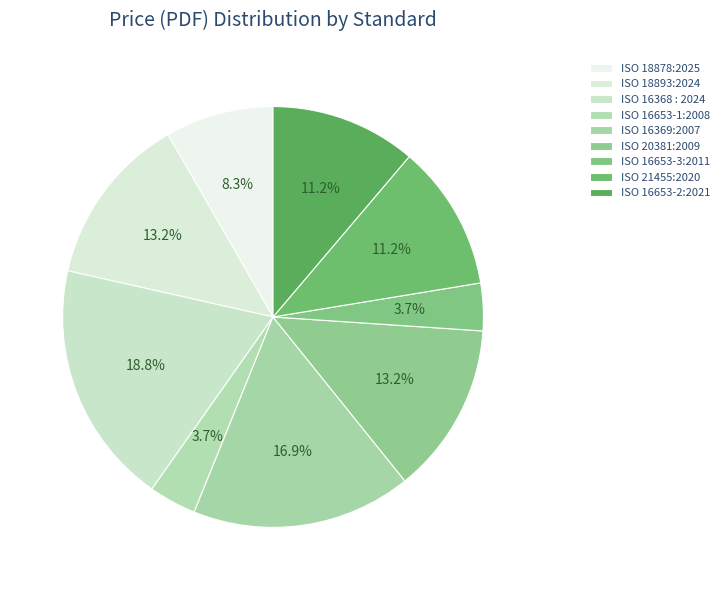

How many segments does this pie chart have?

9